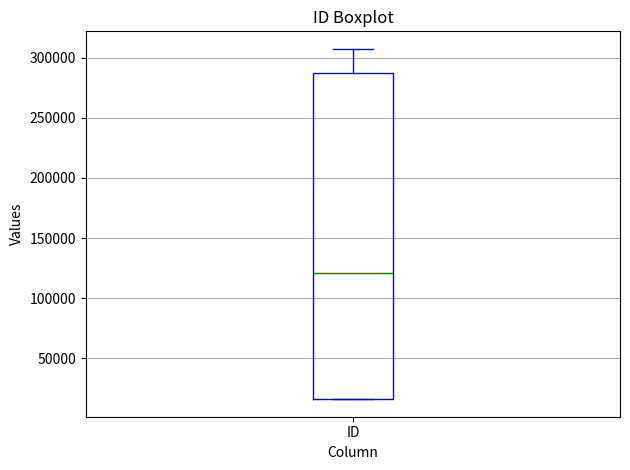

Where is the lower edge of the box for ID on the y-axis? The values are not printed on the chart, so give them approximately, as read against the axis.

15000